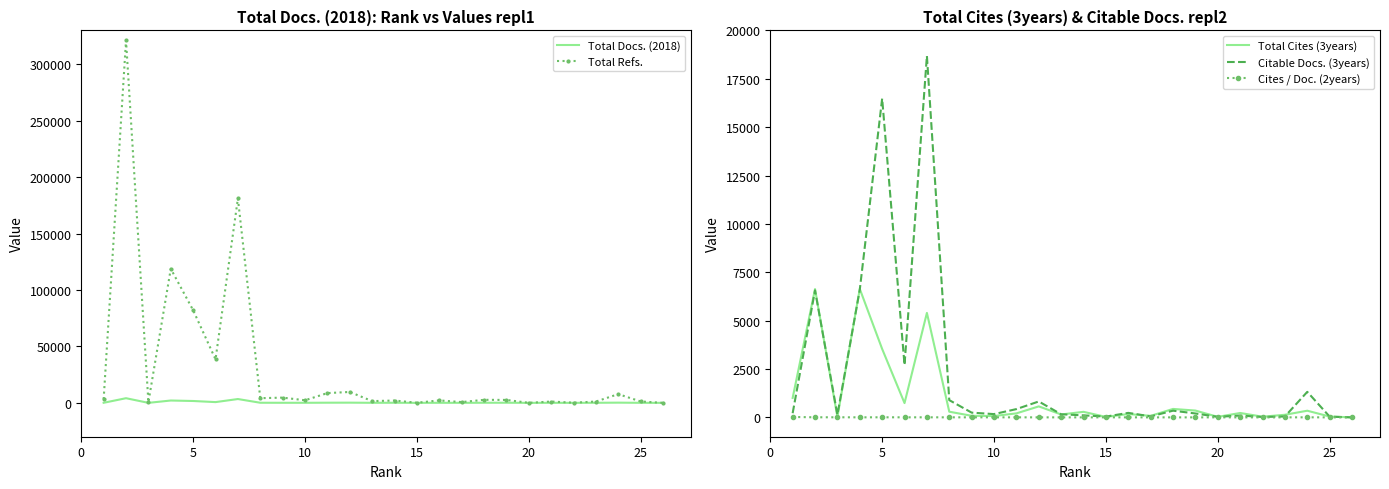

The value of Cites / Doc. (2years) at 25 is 0. True or false?

True